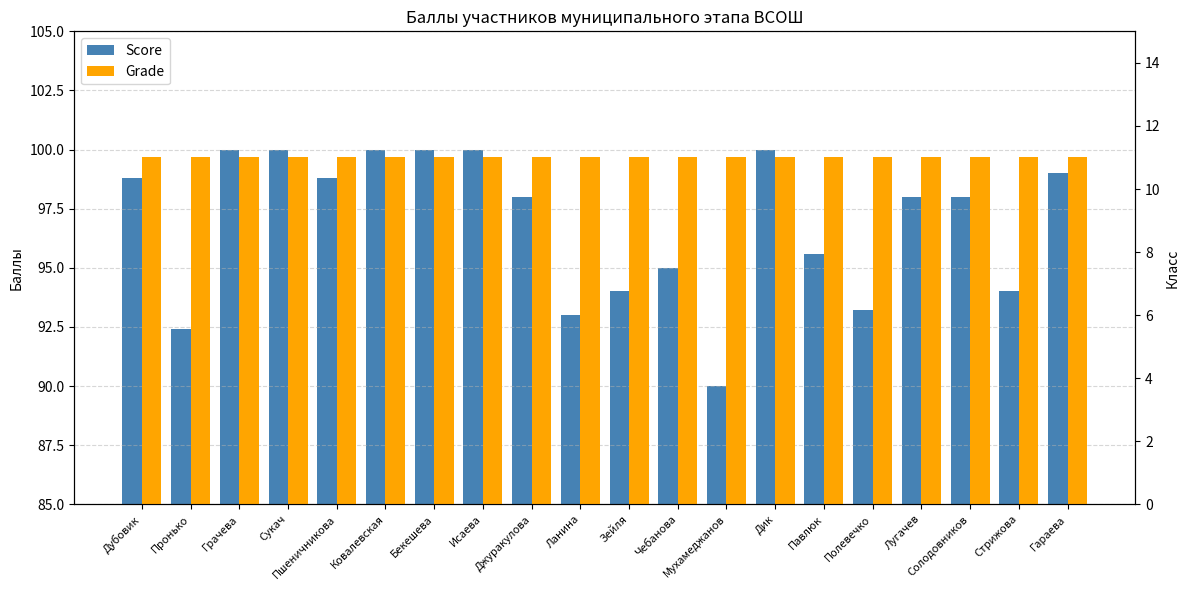

What are all the series names shown in the legend?

Score, Grade